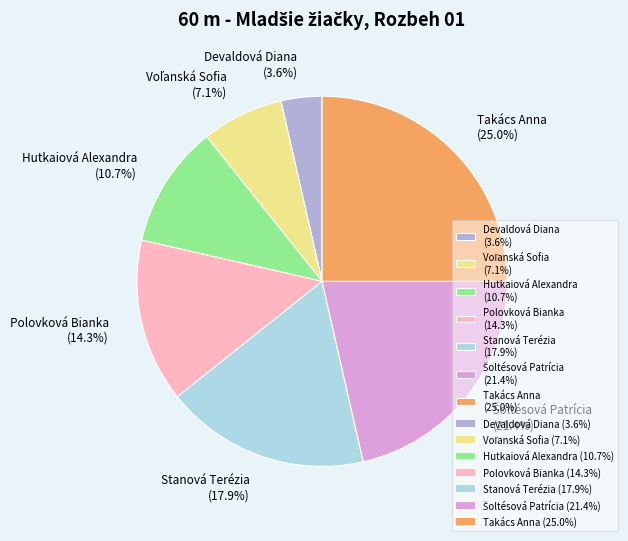

Which has a higher value, Devaldová Diana (3.6%) or Polovková Bianka (14.3%)?

Polovková Bianka (14.3%)